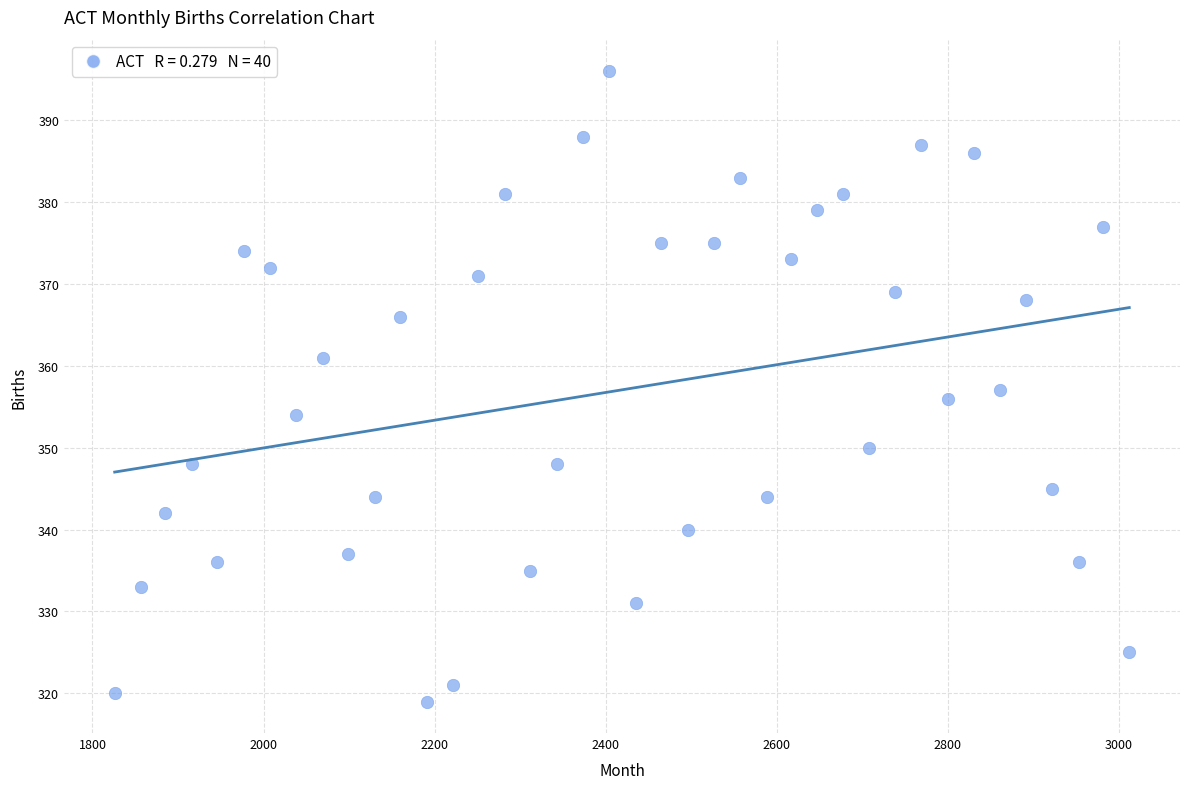

What is the range of X values (max minus min)?

1186